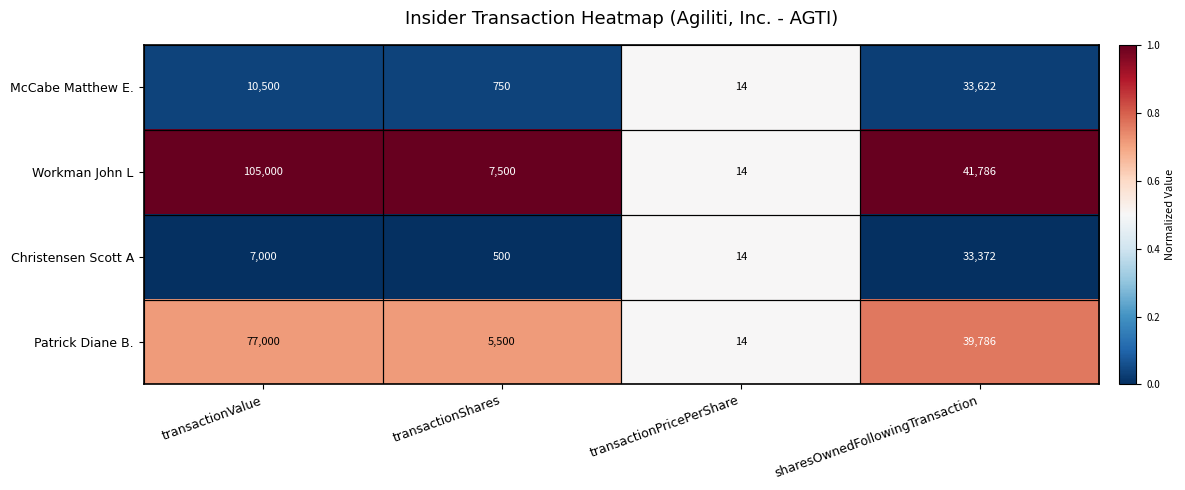

Which series has the largest total across all categories?

Workman John L